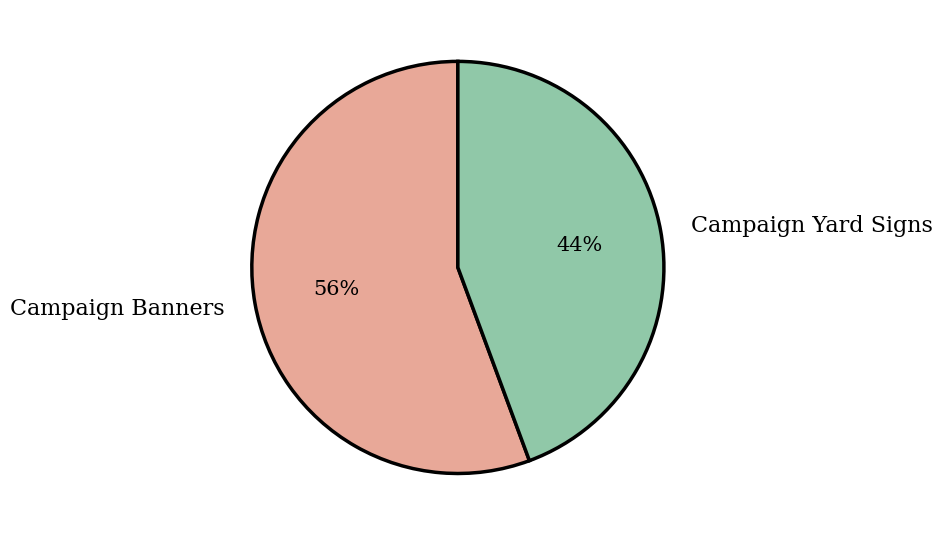

Which category has the smallest portion of the pie?

Campaign Yard Signs